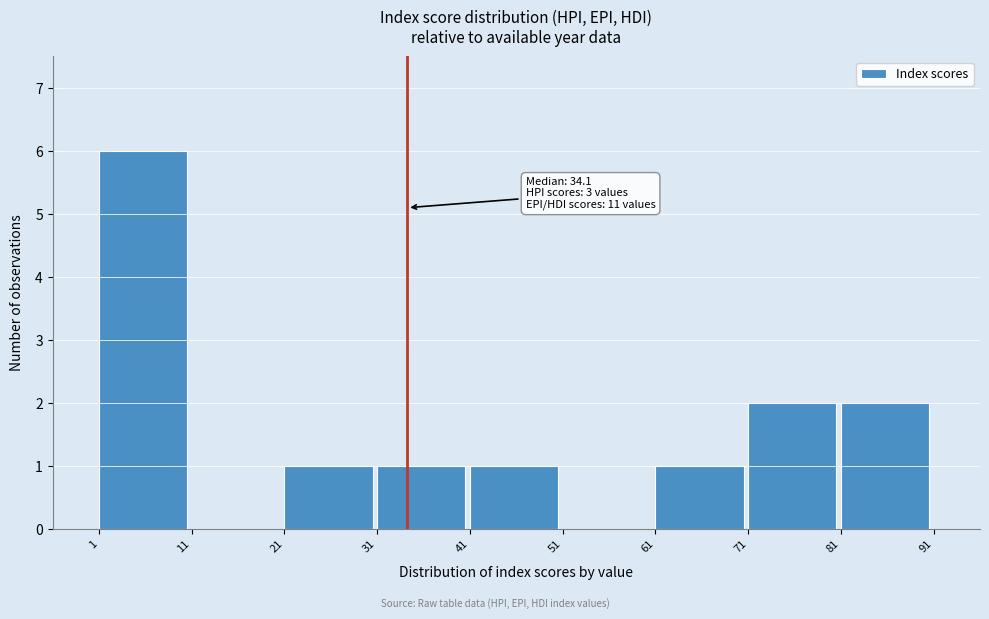

Over which range of the x-axis is the bar tallest?

1 to 11